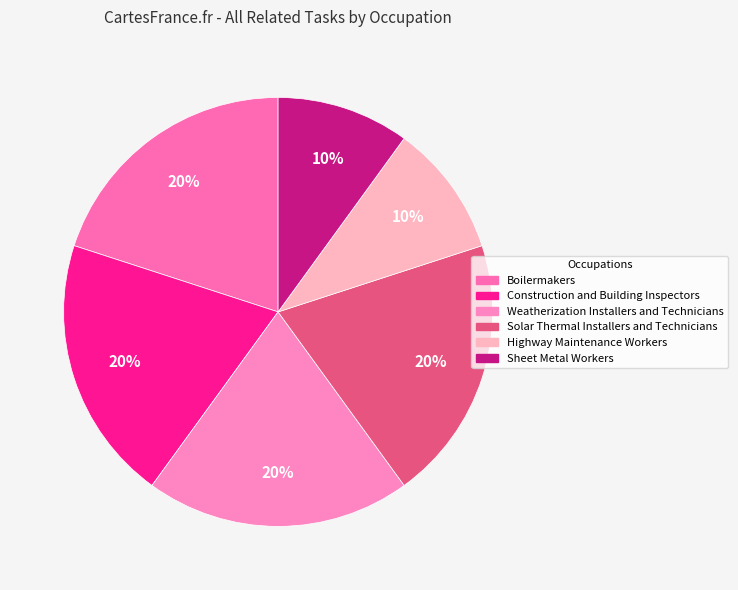

To the nearest percent, what is the average slice percentage?

17%